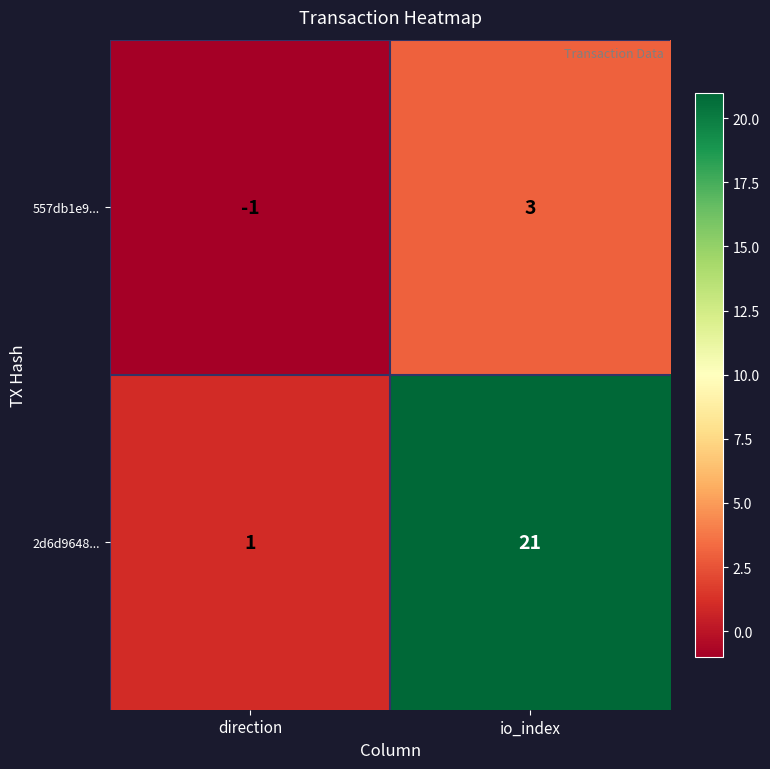

The value of 2d6d9648... at io_index is 35. True or false?

False